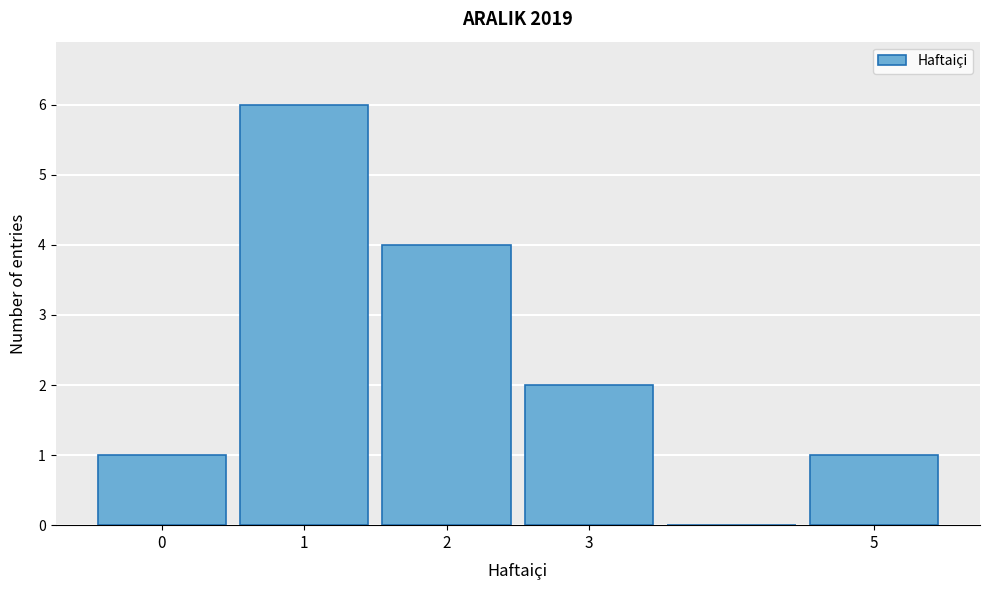

What is the height of the bar covering 2.5 to 3.5 on the x-axis? The values are not printed on the chart, so give them approximately, as read against the axis.

2